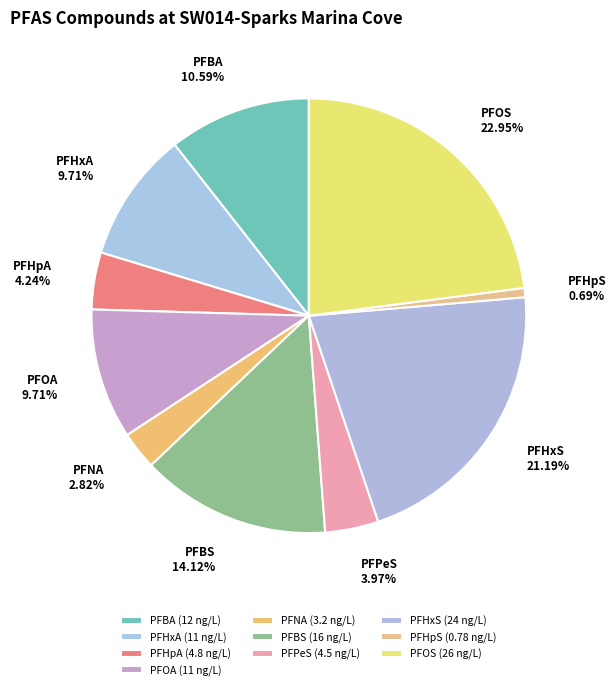

The PFPeS slice represents 4% of the pie. True or false?

True